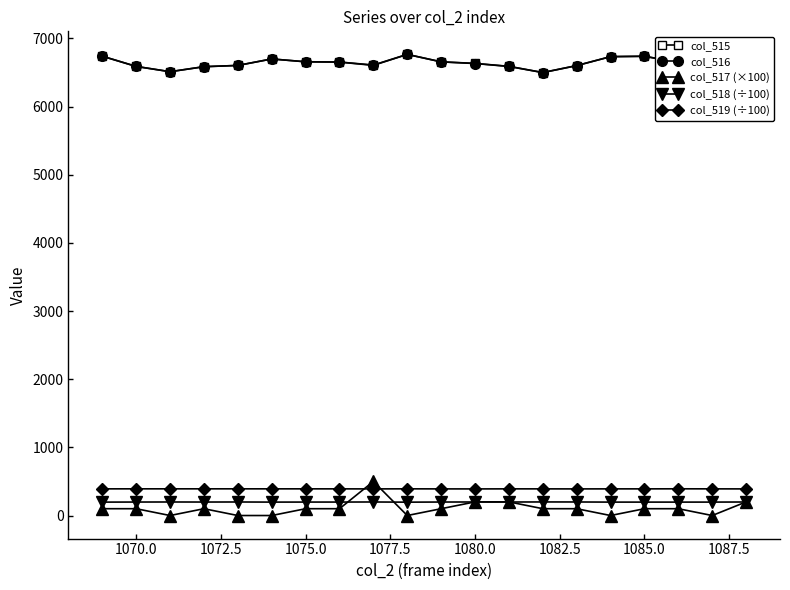

True or false: col_515 and col_519 (÷100) intersect in this chart.

False